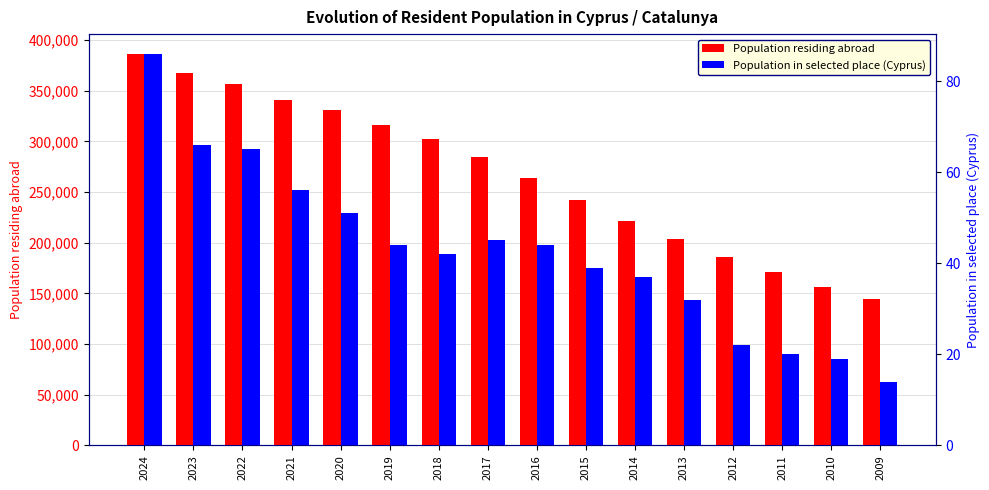

What is the smallest value displayed?

14